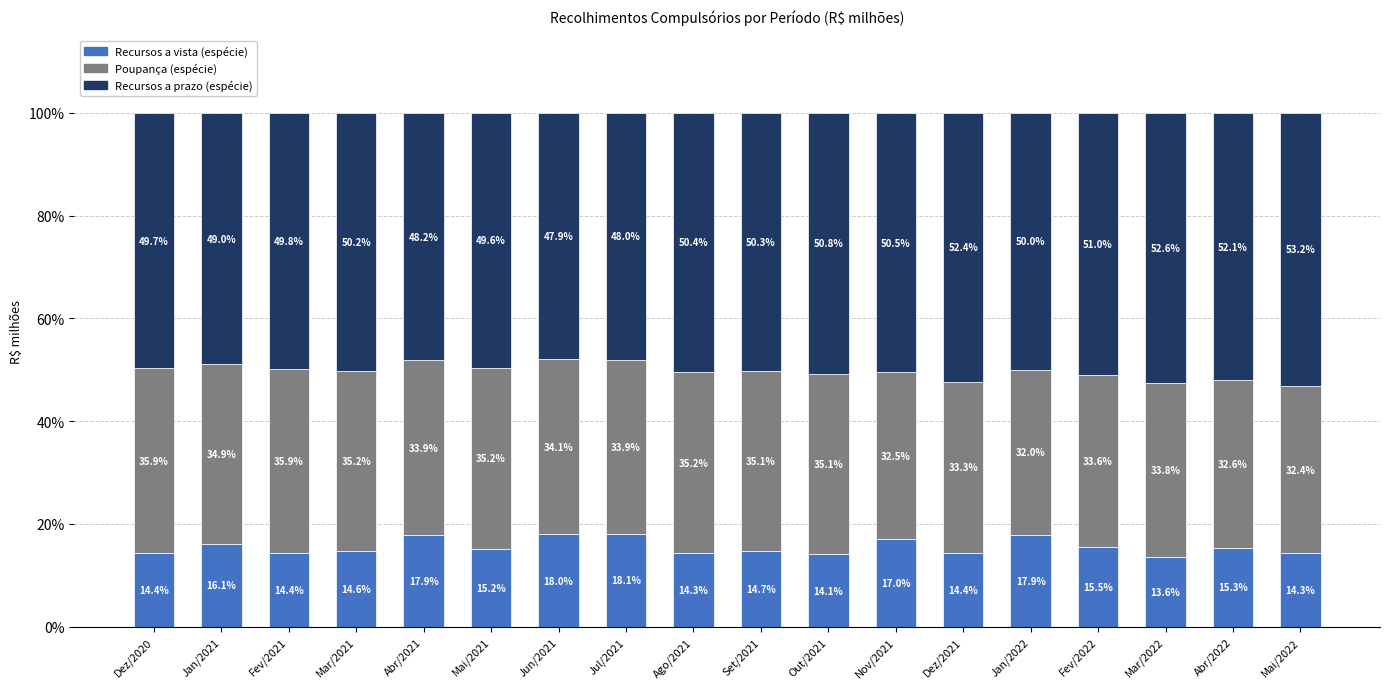

Read the Recursos a vista (espécie) value at Jul/2021.

18.1